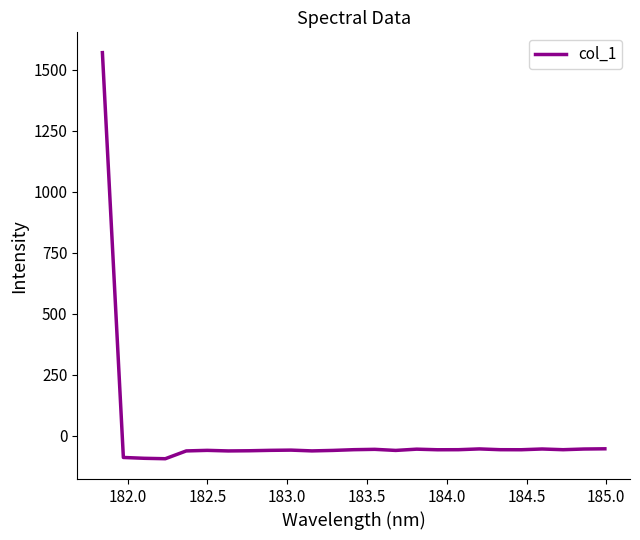

What is the minimum value shown in the chart?

-93.7